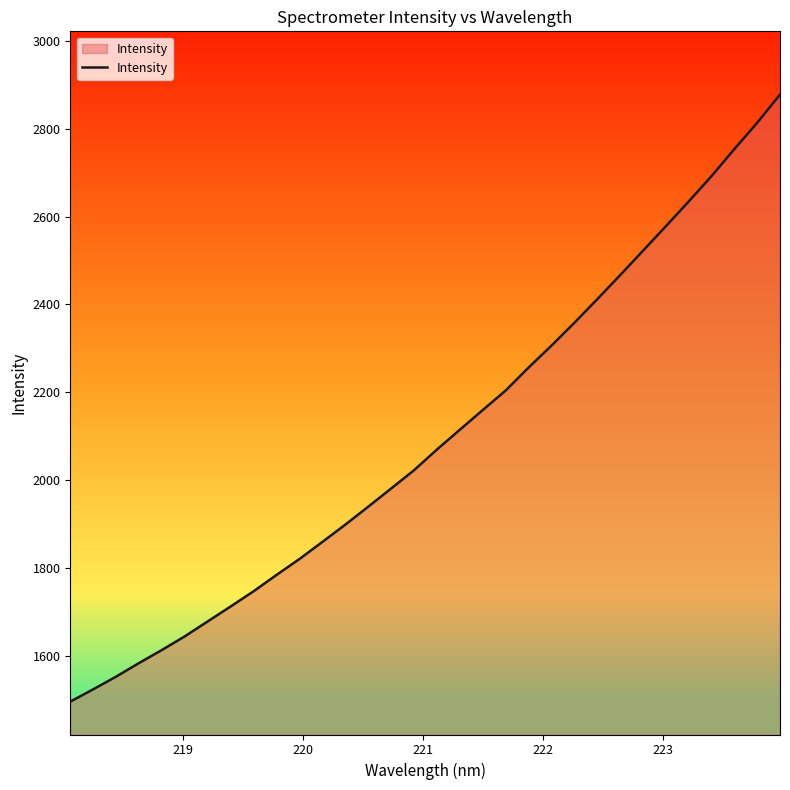

What is the maximum value shown in the chart?

2877.3